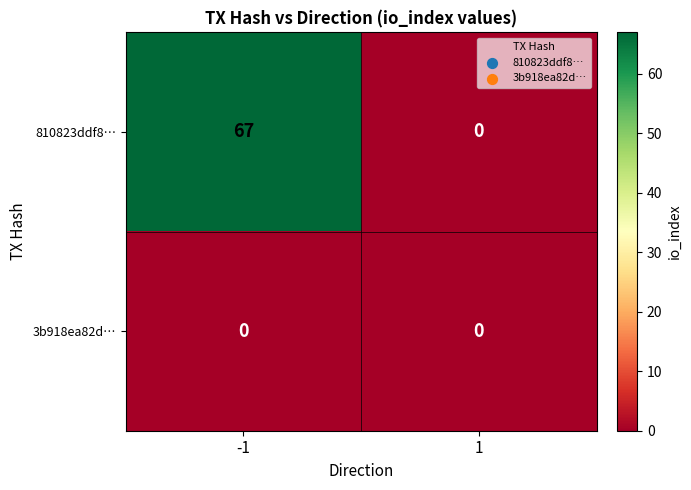

Reading left to right, what are all the values shown in this chart?

810823ddf8…: -1=67	1=0
3b918ea82d…: -1=0	1=0